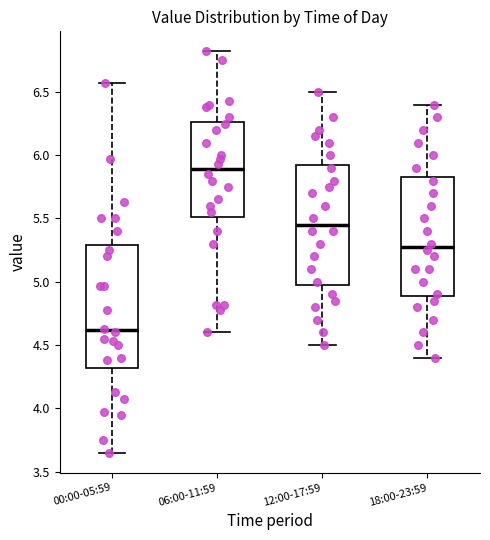

Reading left to right, read every box against the y-axis: the position of its median line, the range the box covers, and the ends of its whiskers. The values are not printed on the chart, so give them approximately, as read against the axis.

00:00-05:59: median 4.60, box 4.30 to 5.30, whiskers 3.65 to 6.55
06:00-11:59: median 5.90, box 5.50 to 6.25, whiskers 4.60 to 6.80
12:00-17:59: median 5.45, box 5.00 to 5.95, whiskers 4.50 to 6.50
18:00-23:59: median 5.30, box 4.90 to 5.85, whiskers 4.40 to 6.40